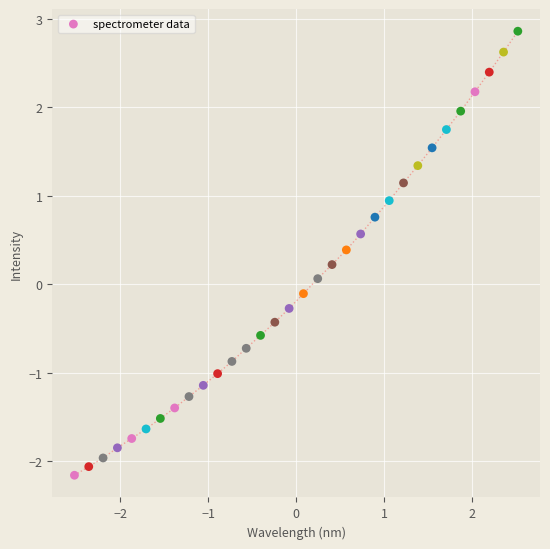

What is the range of Y values (max minus min)?

5.0